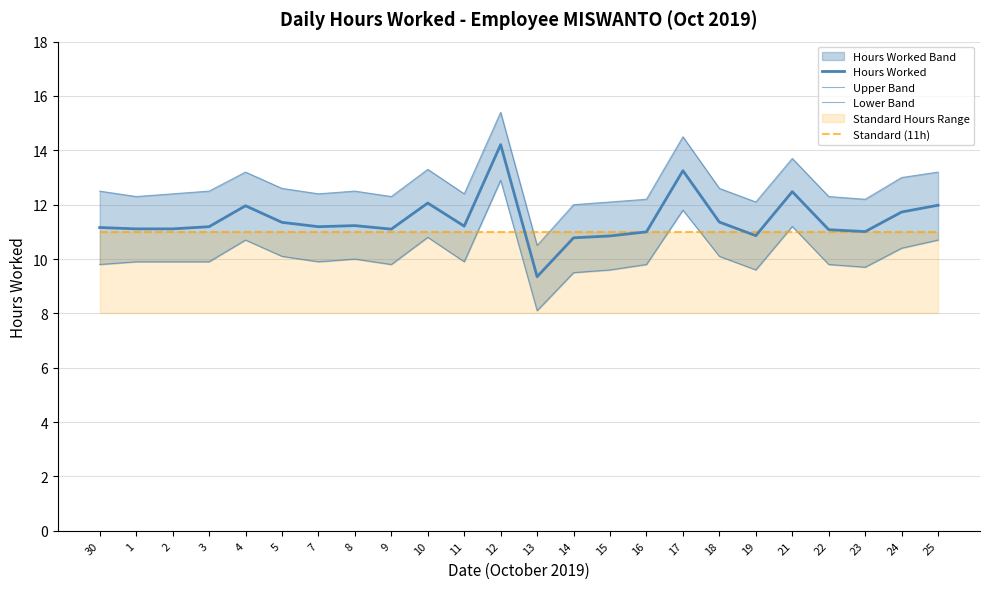

At which category does Hours Worked reach its first local peak?

4